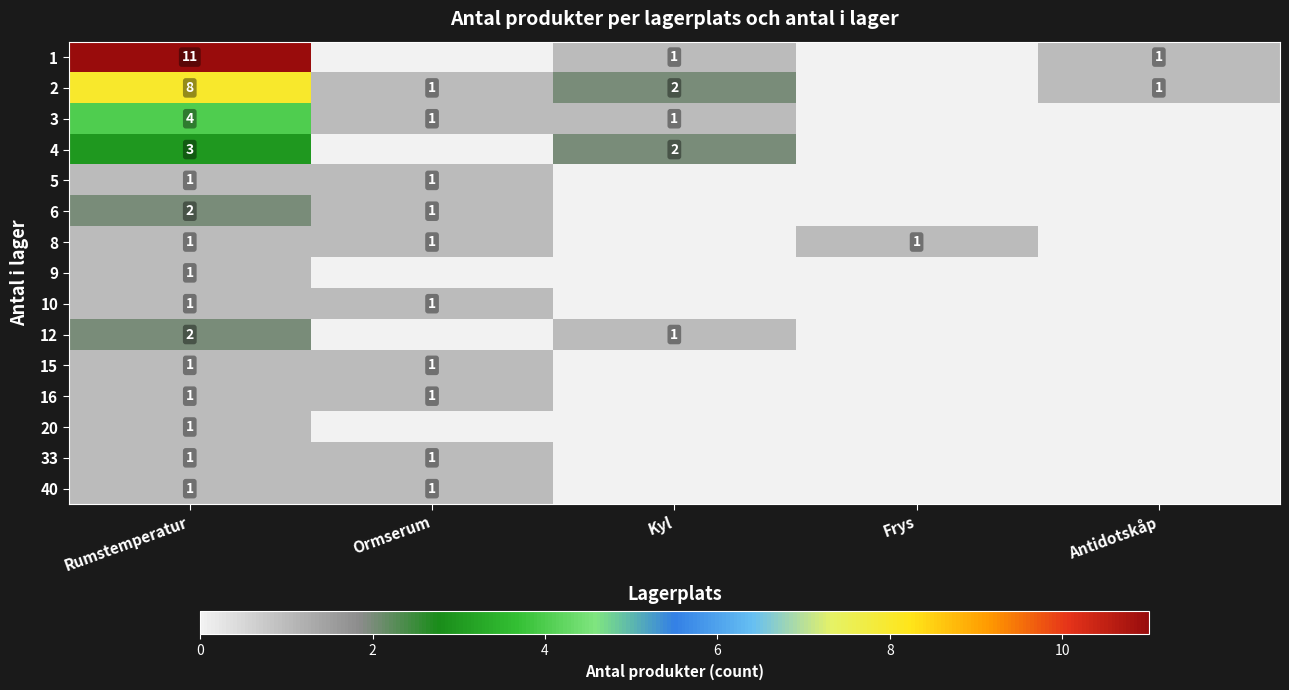

The 8 series shows 1 at Rumstemperatur. True or false?

True